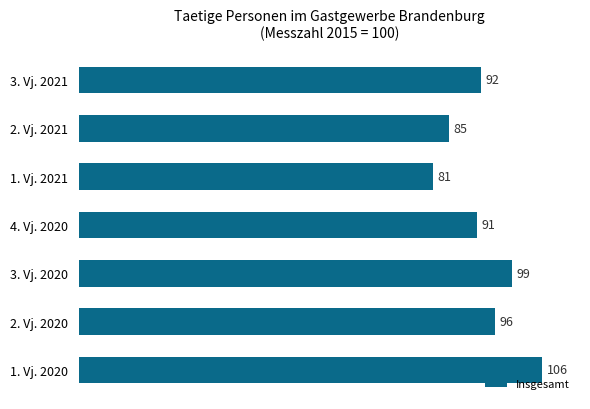

Which label corresponds to the smallest value in the chart?

1. Vj. 2021